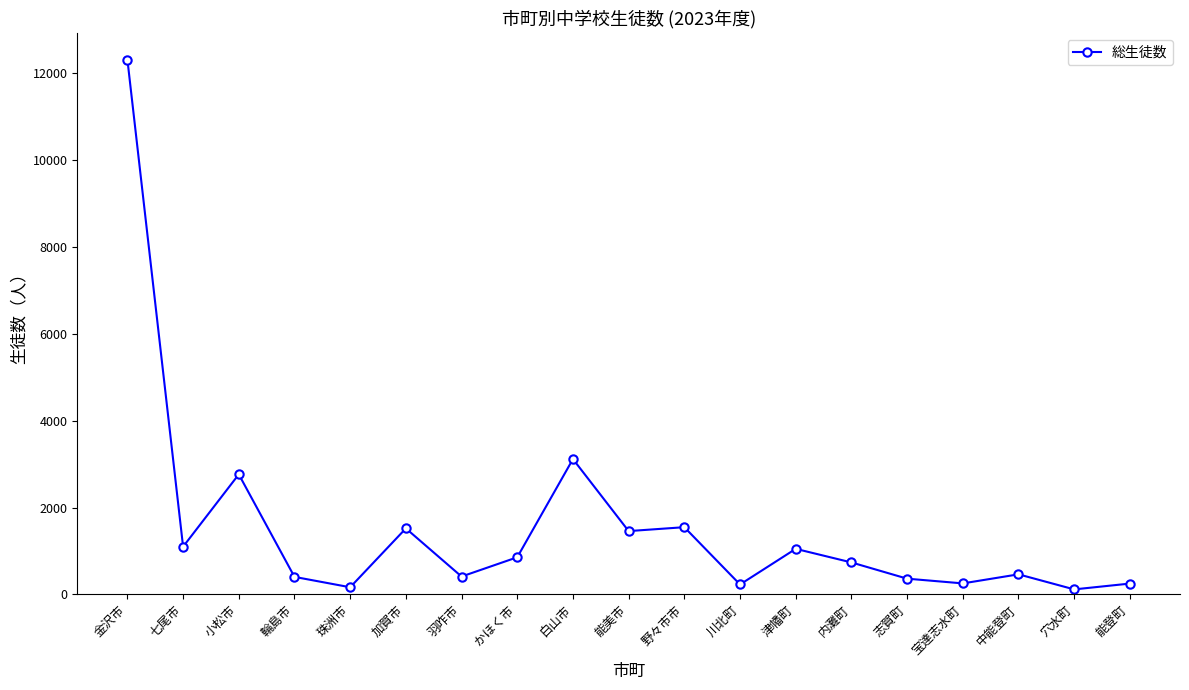

The value at 小松市 is 2764. True or false?

True